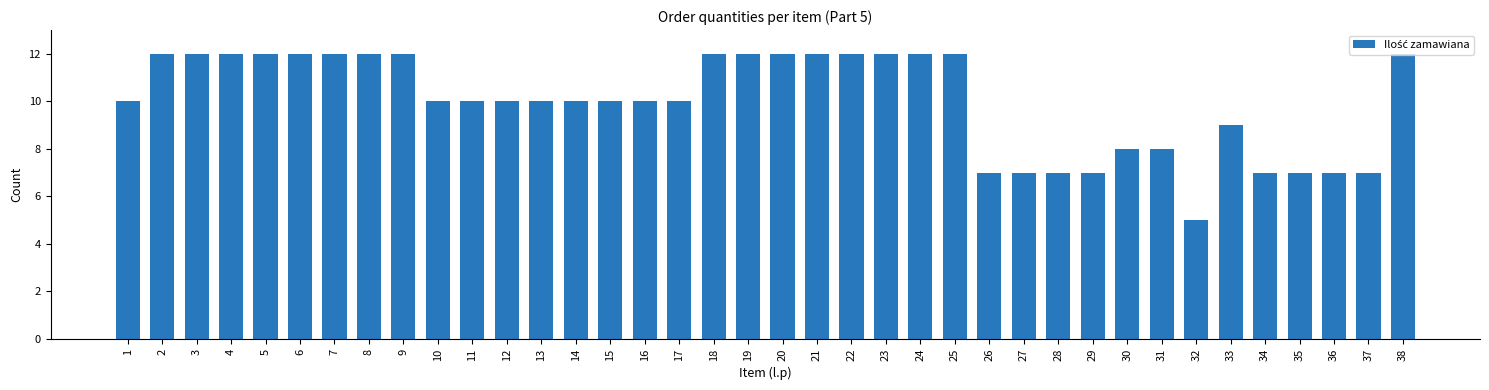

True or false: the data shows 8 at 30.

True